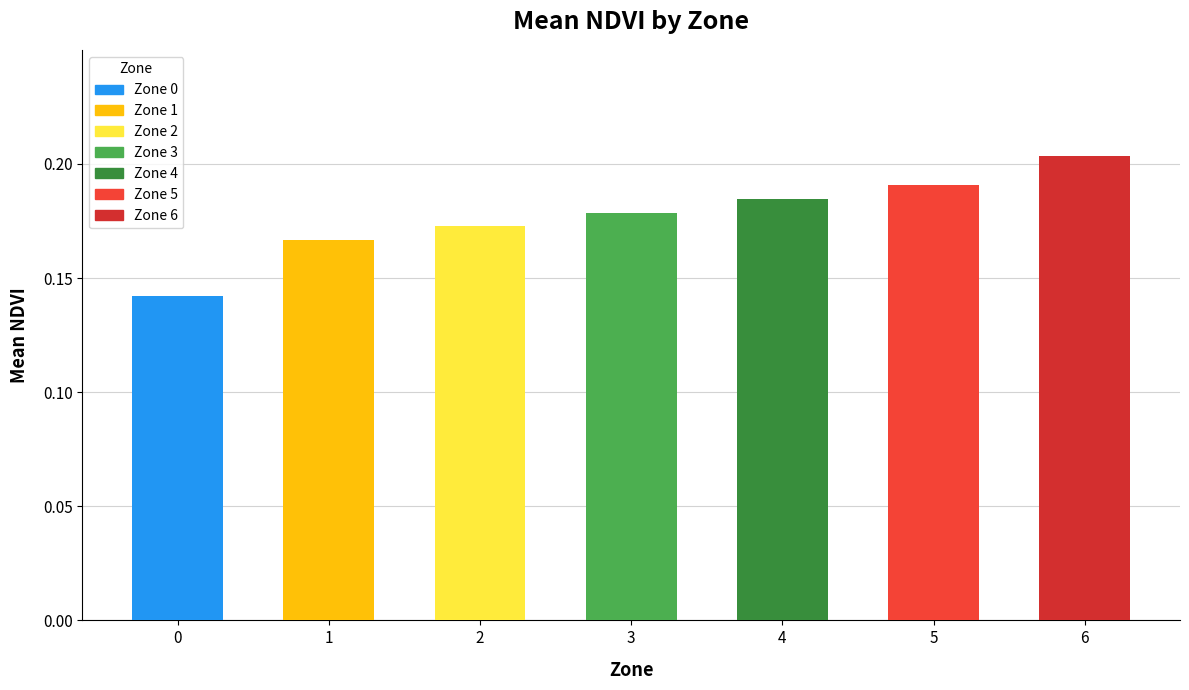

Are the bars grouped side by side (vs. stacked)?

No